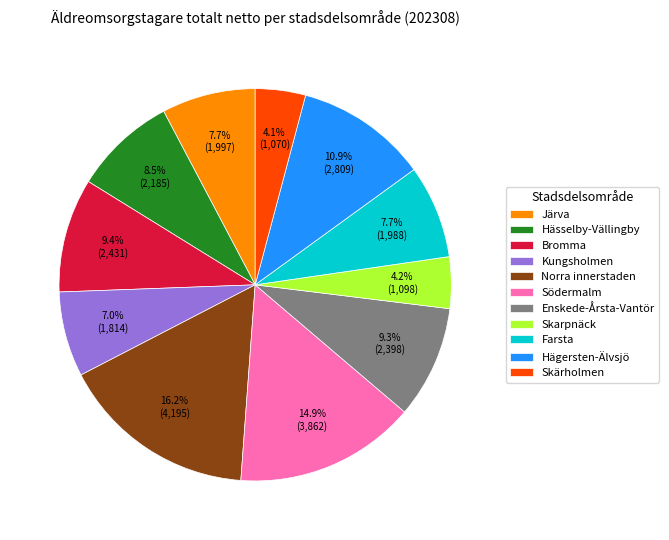

What percentage is NOT represented by Järva?

92.3%